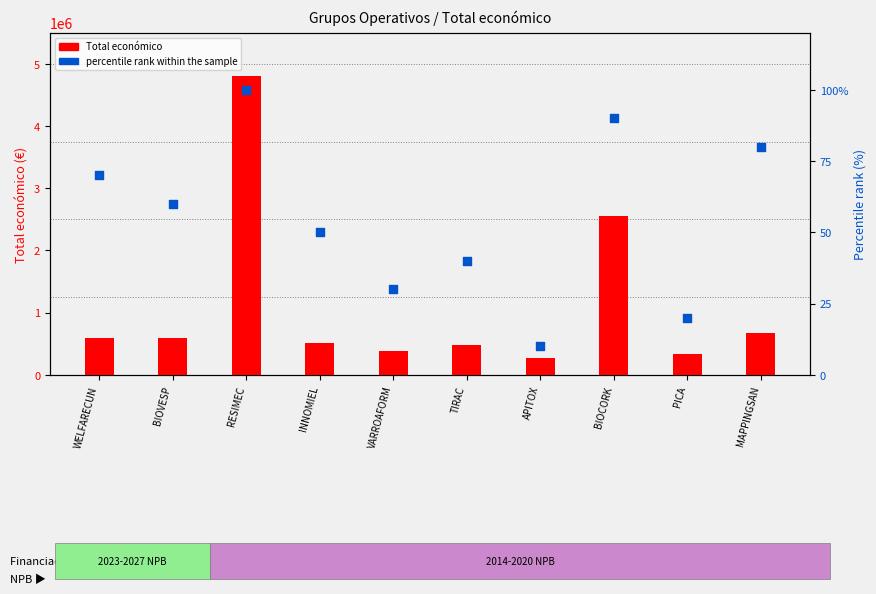

What are all the series names shown in the legend?

Total economico, percentile rank within the sample